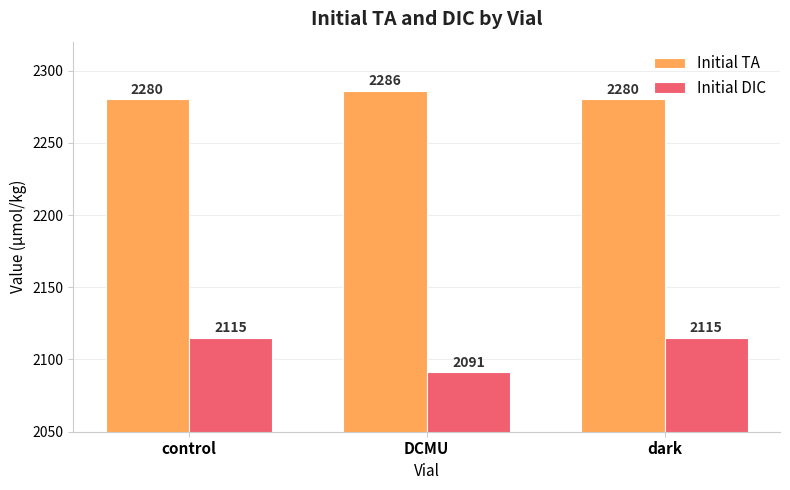

Reading left to right, extract all data points from this chart.

Initial TA: 2280	2286	2280
Initial DIC: 2115	2091	2115